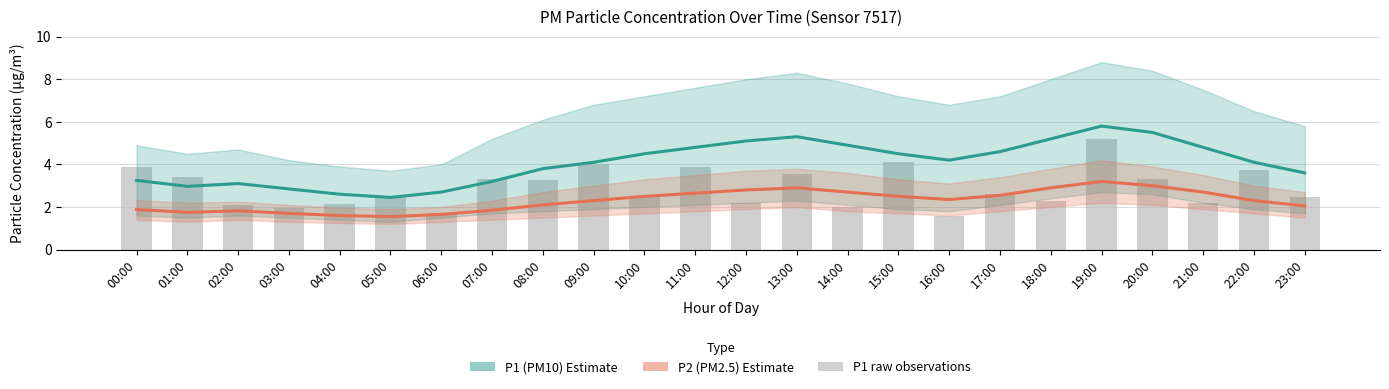

Reading right to left, transcribe all the data shown in this chart.

P1 (PM10) estimate: 3.6	4.1	4.8	5.5	5.8	5.2	4.6	4.2	4.5	4.9	5.3	5.1	4.8	4.5	4.1	3.8	3.2	2.7	2.5	2.6	2.9	3.1	3.0	3.2
P2 (PM2.5) estimate: 2.0	2.3	2.7	3.0	3.2	2.9	2.5	2.4	2.5	2.7	2.9	2.8	2.6	2.5	2.3	2.1	1.9	1.6	1.6	1.6	1.7	1.8	1.8	1.9
P1 raw observations: 2.5	3.7	2.2	3.3	5.2	2.3	2.6	1.6	4.1	2.0	3.5	2.2	3.9	2.5	4.0	3.3	3.3	1.7	2.5	2.1	2.0	2.1	3.4	3.9